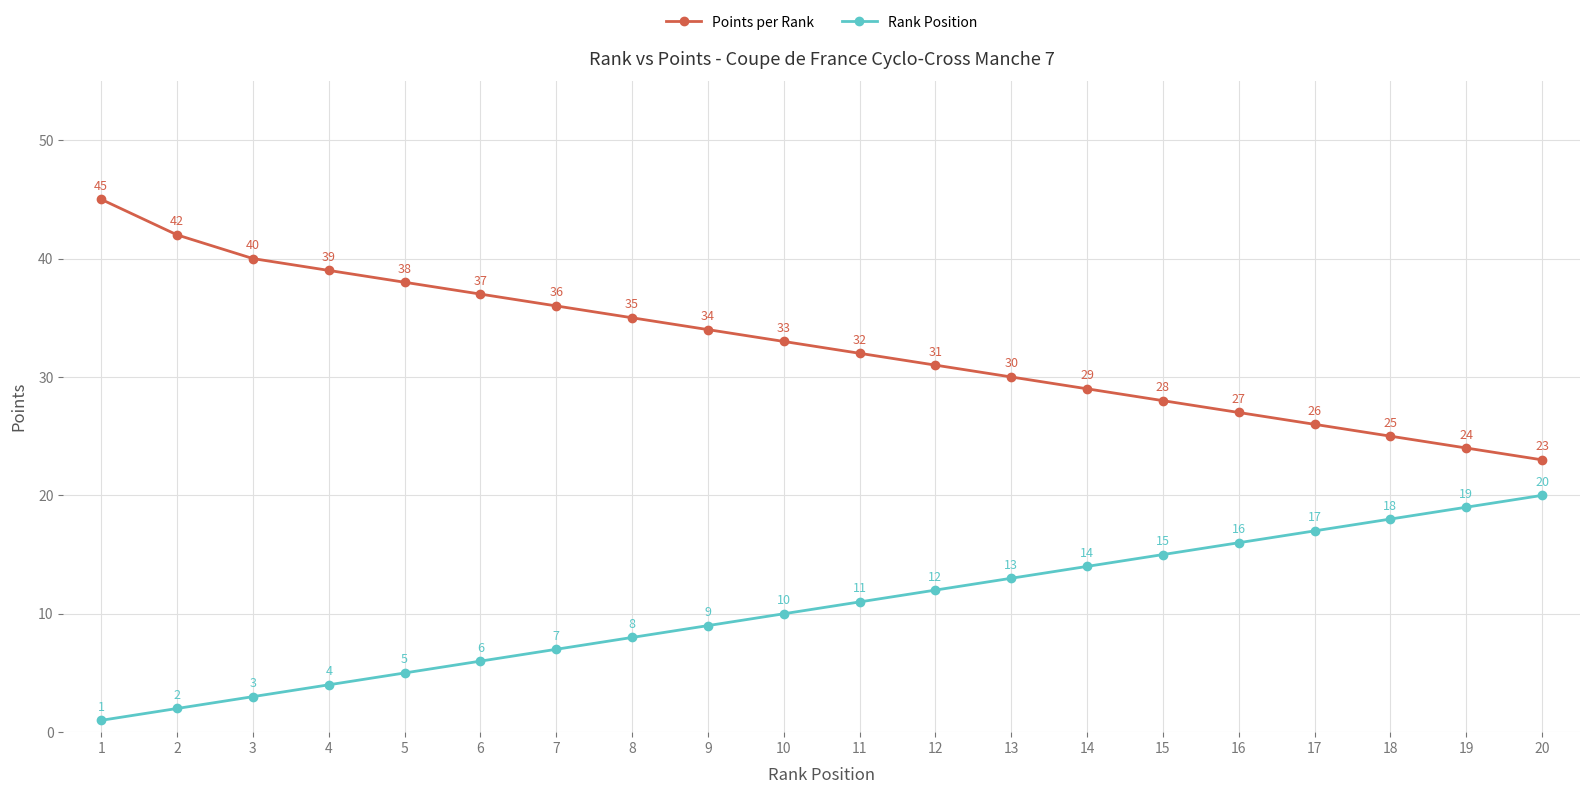

Reading right to left, transcribe all the data shown in this chart.

Points per Rank: 20=23	19=24	18=25	17=26	16=27	15=28	14=29	13=30	12=31	11=32	10=33	9=34	8=35	7=36	6=37	5=38	4=39	3=40	2=42	1=45
Rank Position: 20=20	19=19	18=18	17=17	16=16	15=15	14=14	13=13	12=12	11=11	10=10	9=9	8=8	7=7	6=6	5=5	4=4	3=3	2=2	1=1